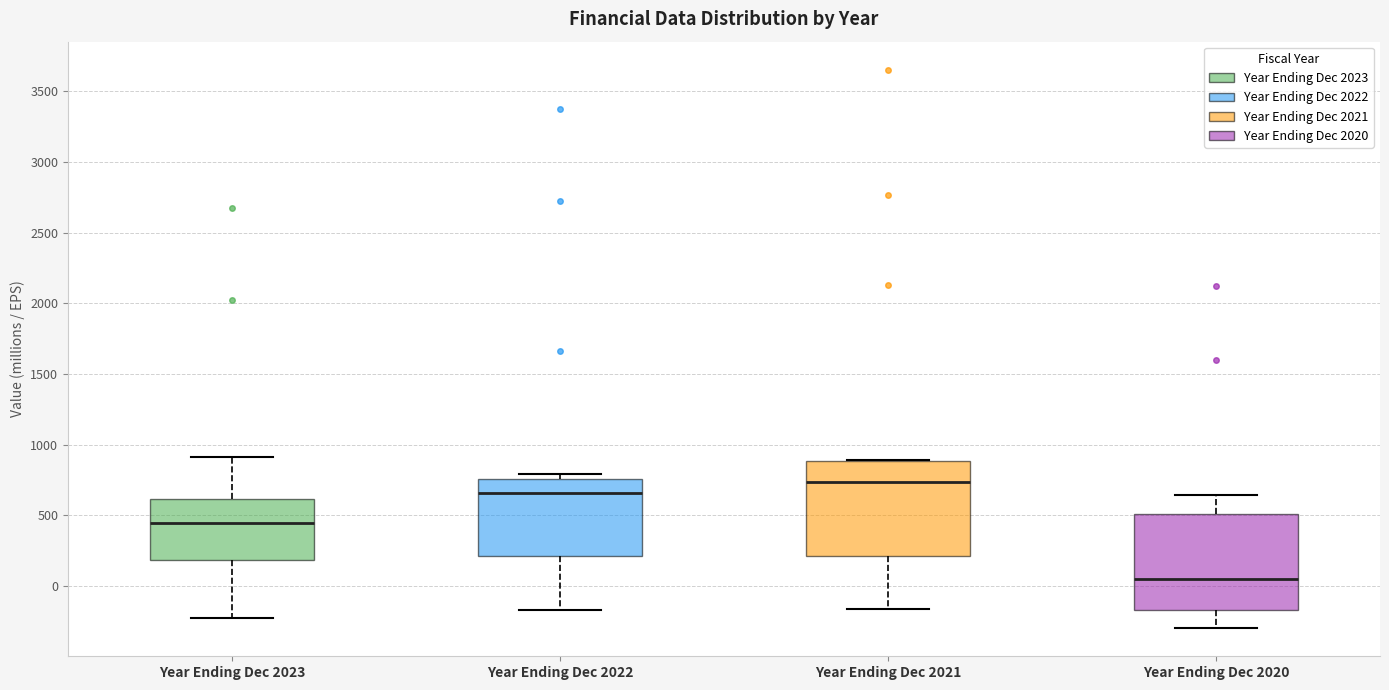

Reading left to right, read every box against the y-axis: the position of its median line, the range the box covers, and the ends of its whiskers. The values are not printed on the chart, so give them approximately, as read against the axis.

Year Ending Dec 2023: median 450, box 200 to 600, whiskers -250 to 900
Year Ending Dec 2022: median 650, box 200 to 750, whiskers -150 to 800
Year Ending Dec 2021: median 750, box 200 to 900, whiskers -150 to 900
Year Ending Dec 2020: median 50, box -150 to 500, whiskers -300 to 650